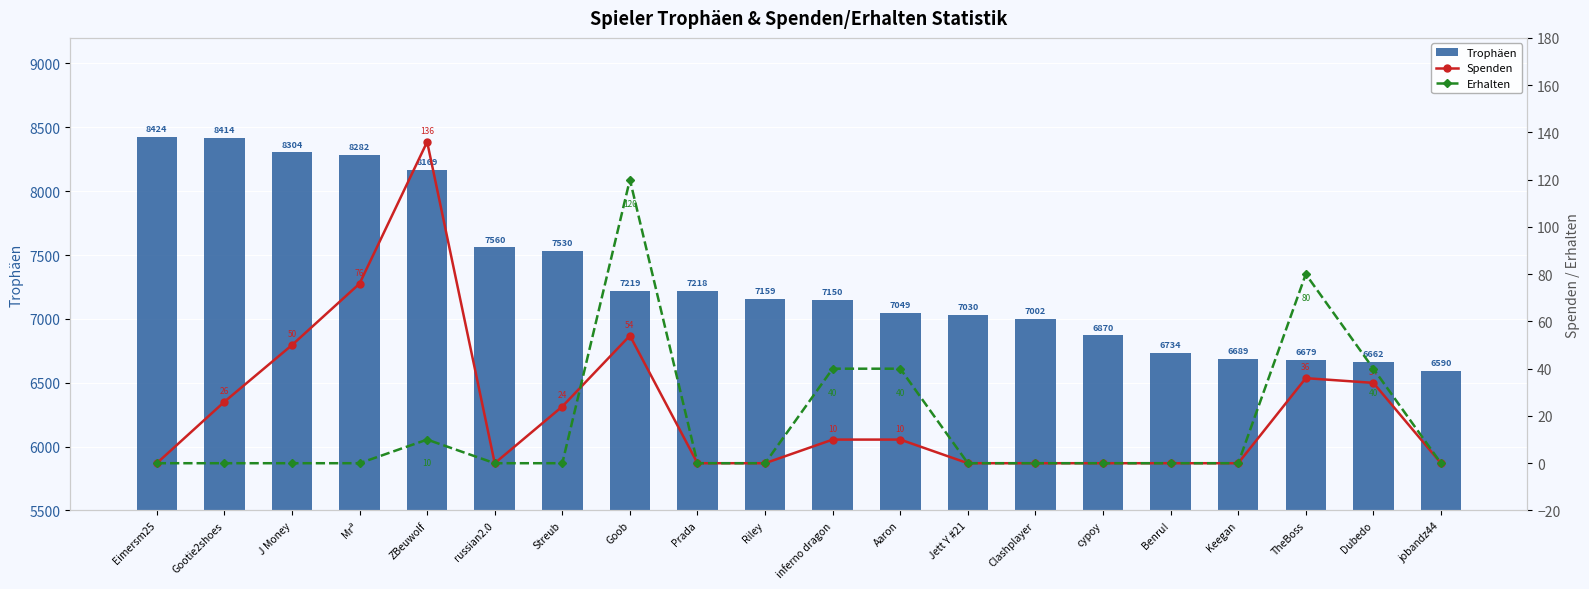

Which has a higher value, russian2.0 or Clashplayer?

russian2.0